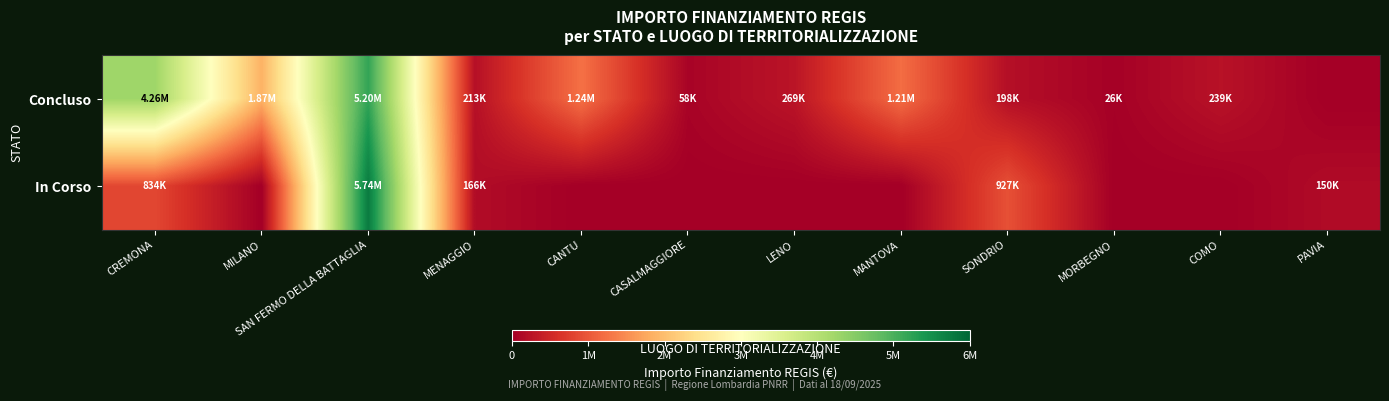

How many data points does each series have?

12